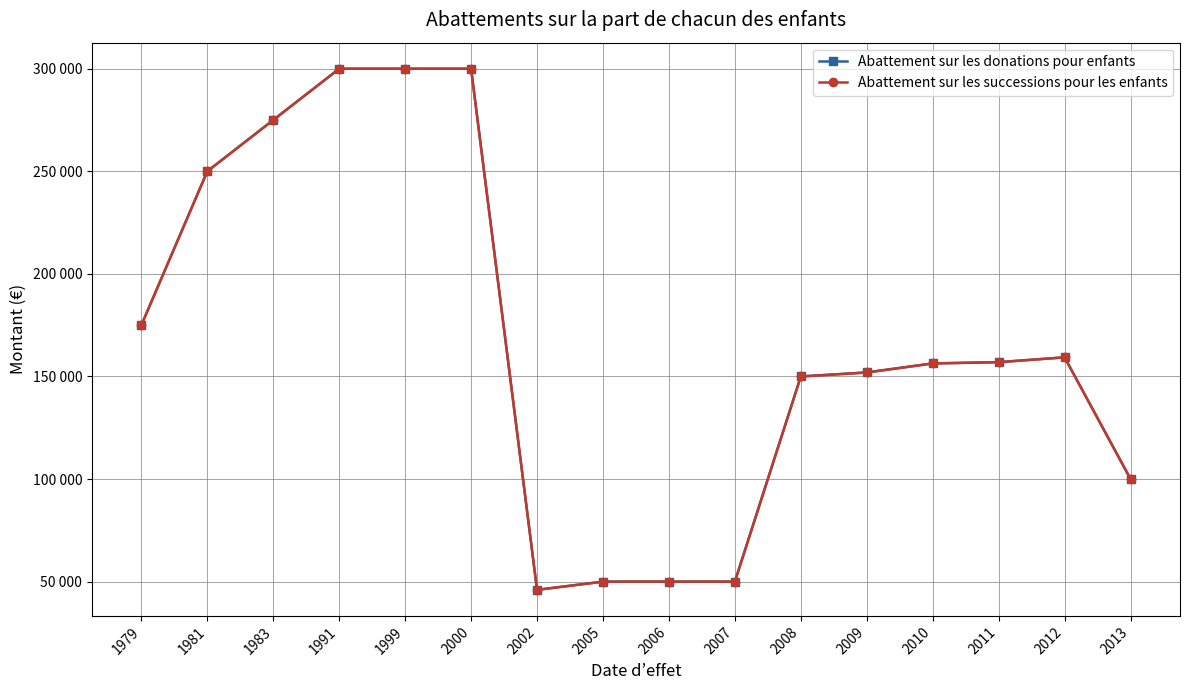

Which label corresponds to the largest value in the chart?

1991